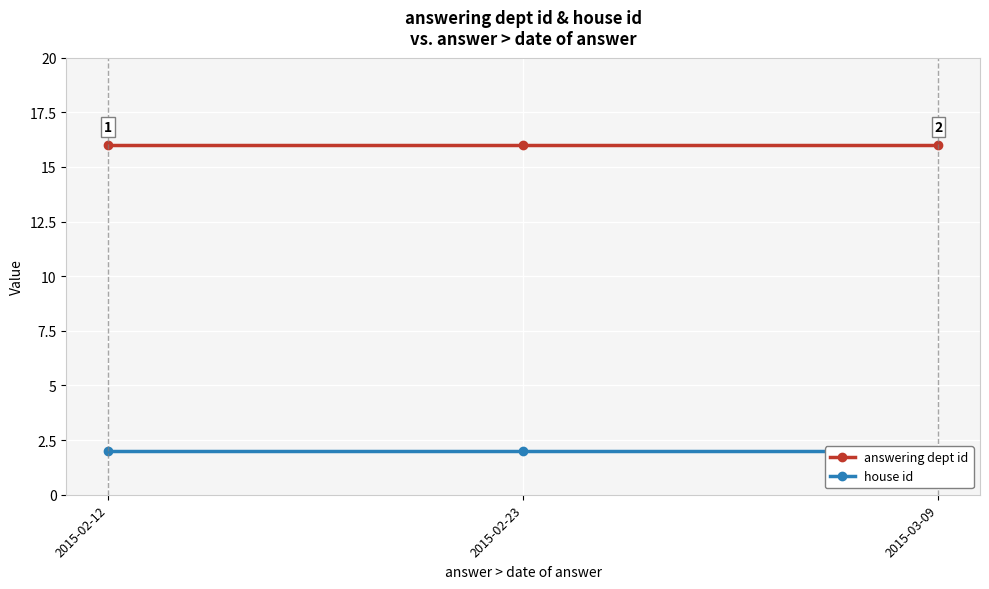

How many categories are shown in the chart?

3